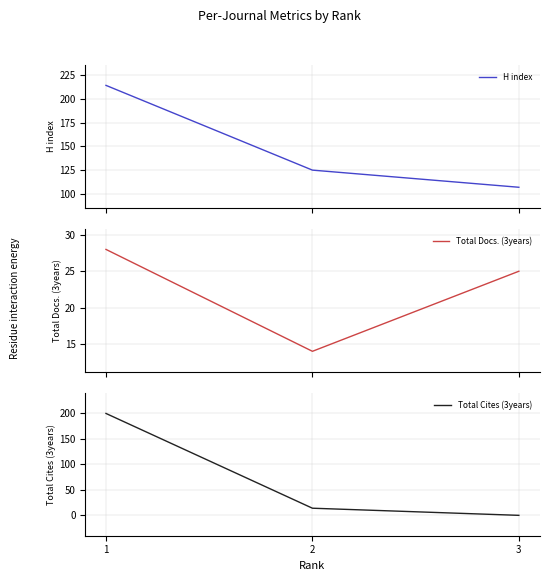

Which series has the largest total across all categories?

H index